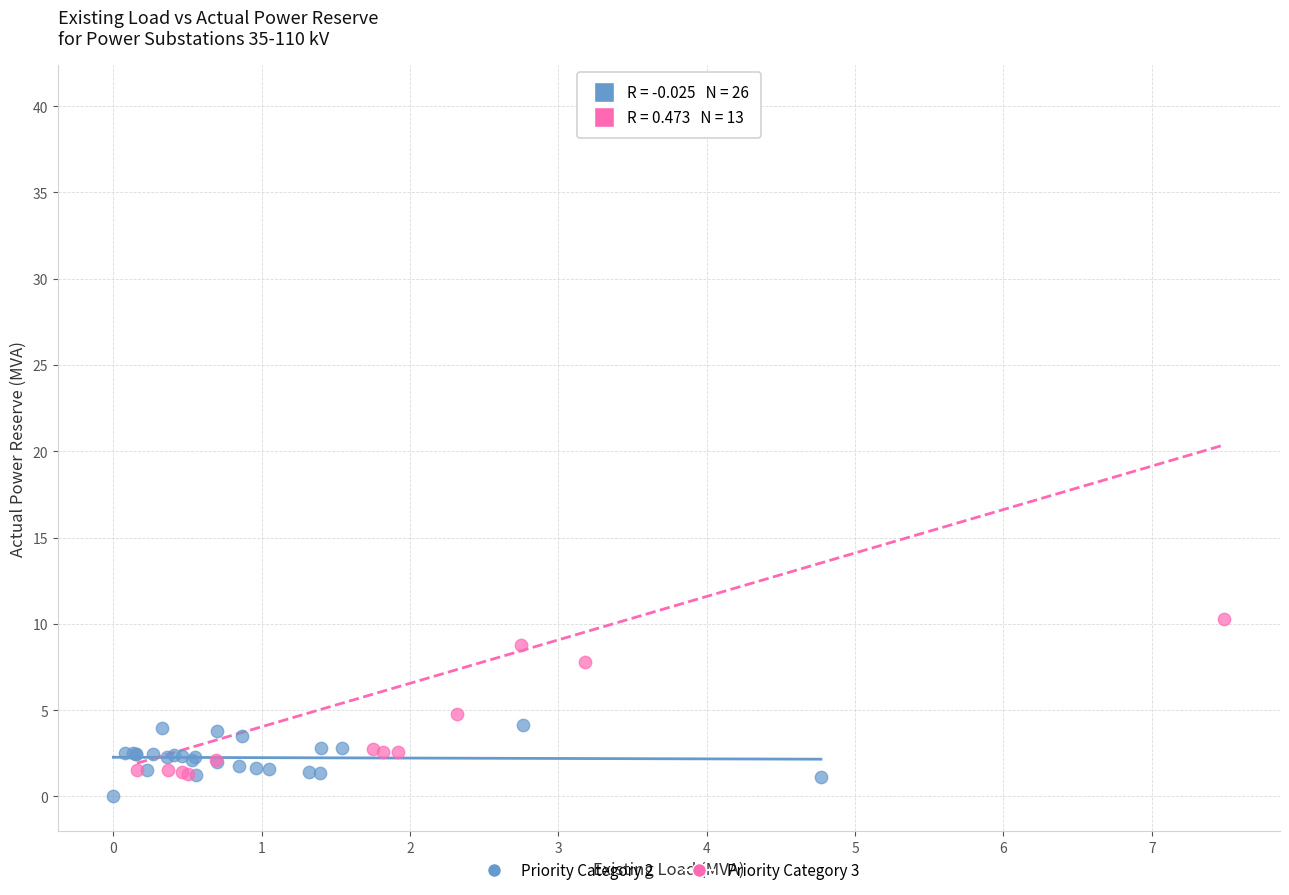

Which series contains the lowest Y value?

Priority Category 2